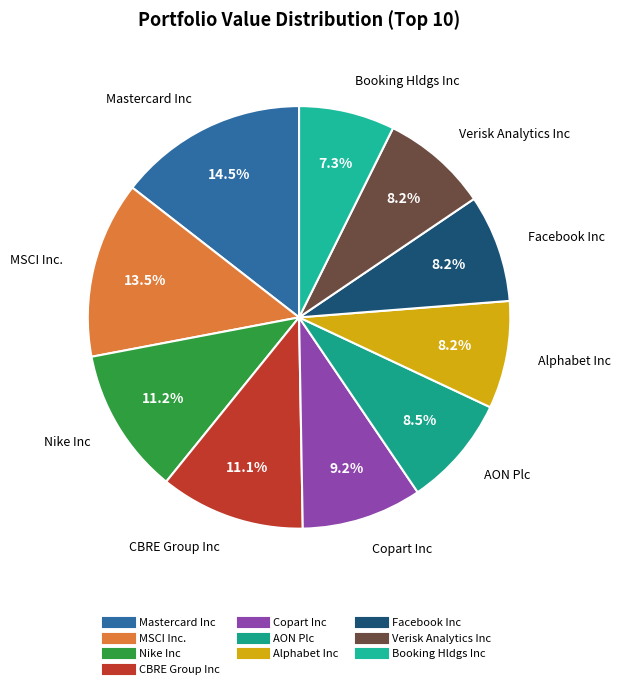

What is the largest slice in the pie chart?

Mastercard Inc